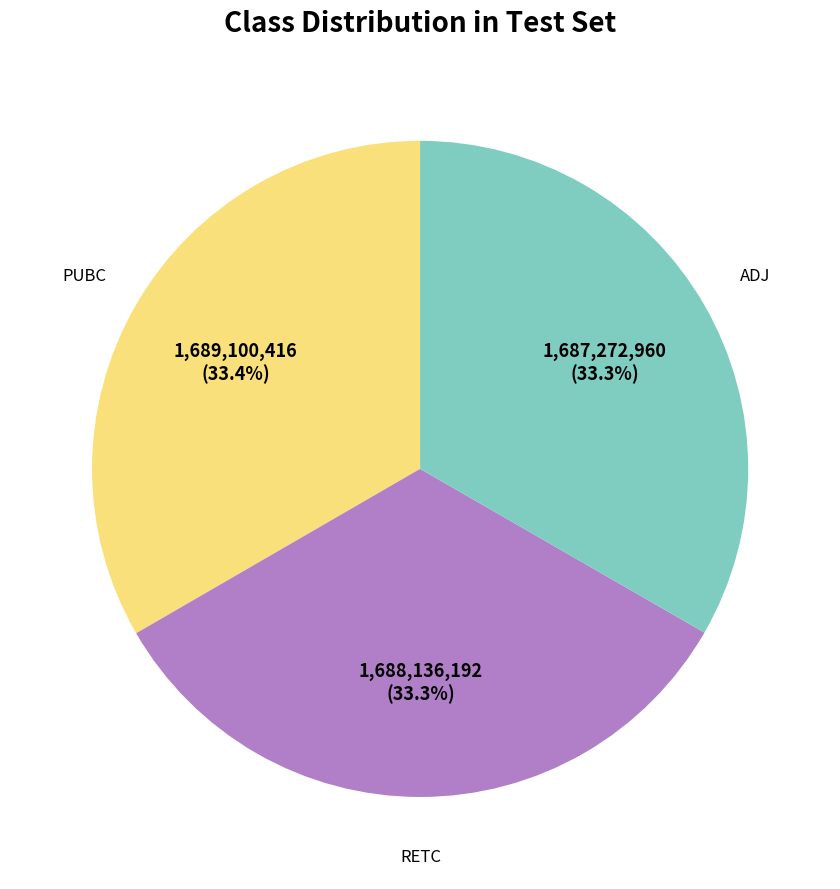

Combined, what portion of the pie is PUBC and ADJ?

66.7%